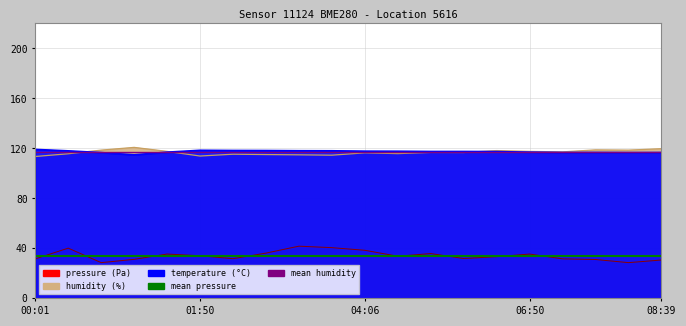

What is the average value of the mean pressure series?

34.1